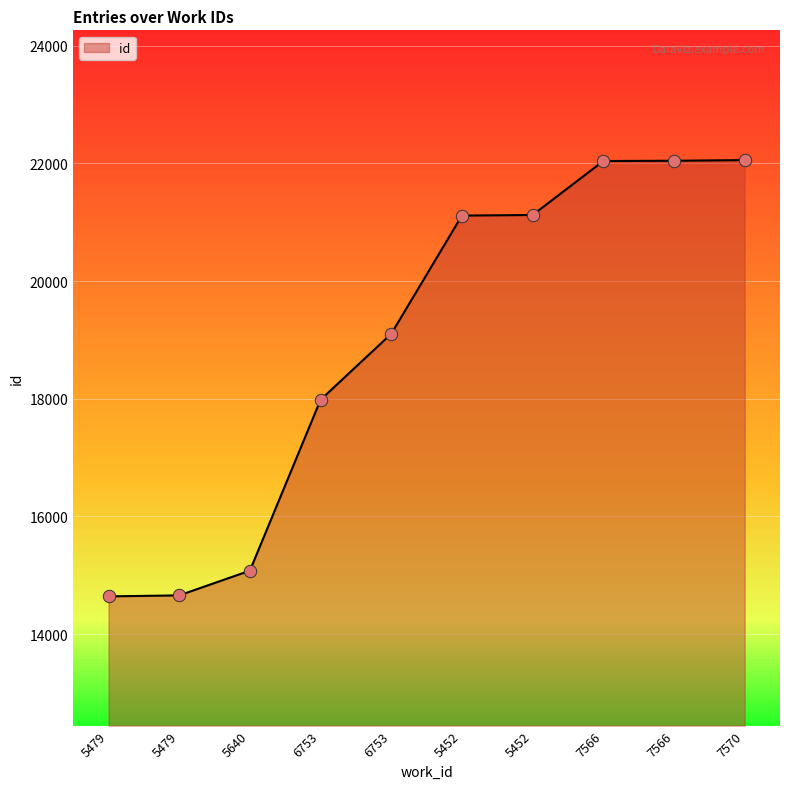

What is the change in value from 5479 to 5640?

+420